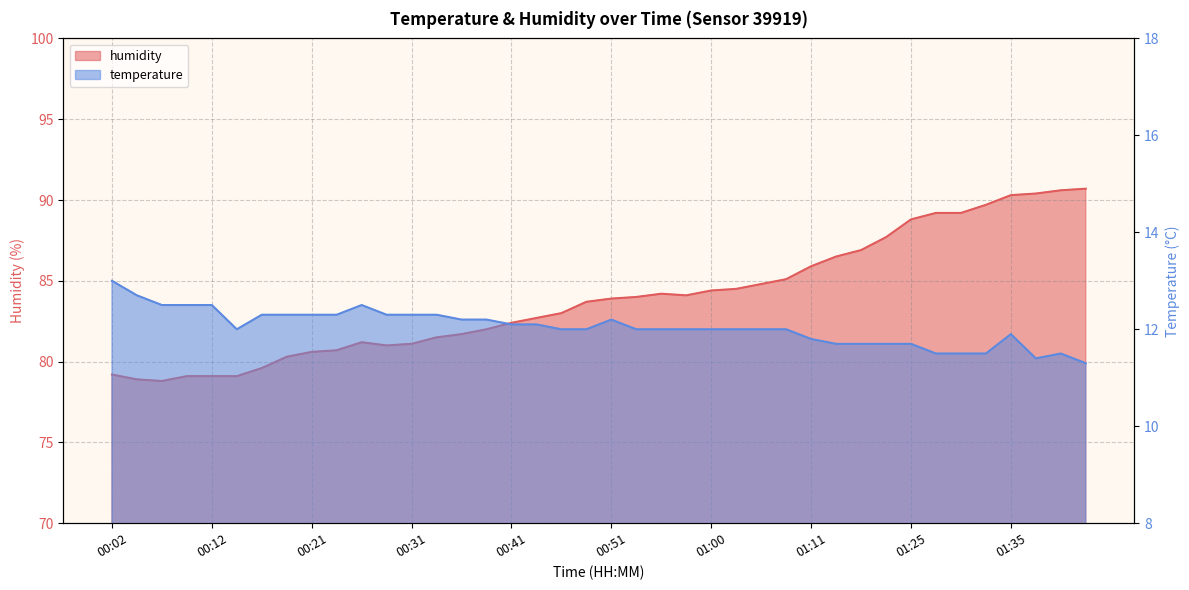

What are all the series names shown in the legend?

temperature, humidity